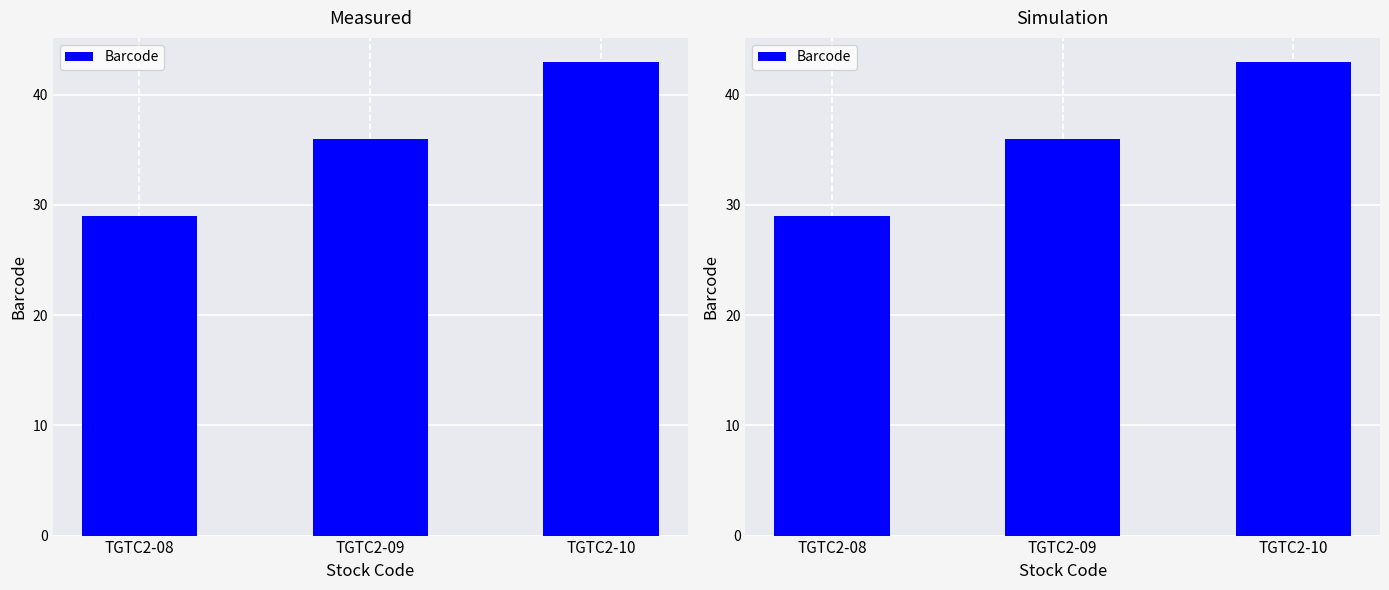

Reading left to right, extract all data points from this chart.

TGTC2-08=29	TGTC2-09=36	TGTC2-10=43